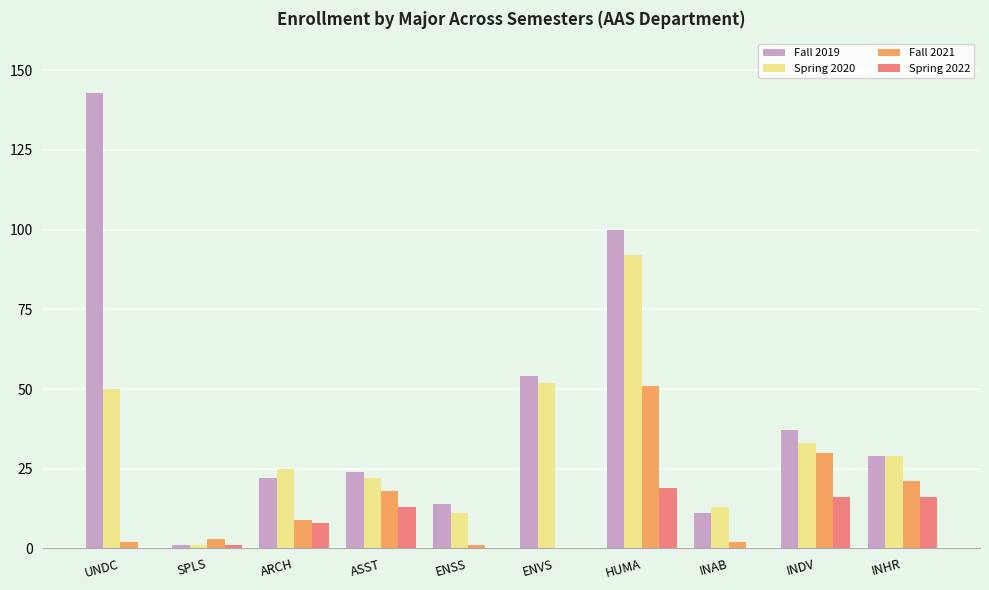

How many groups of bars are there?

10